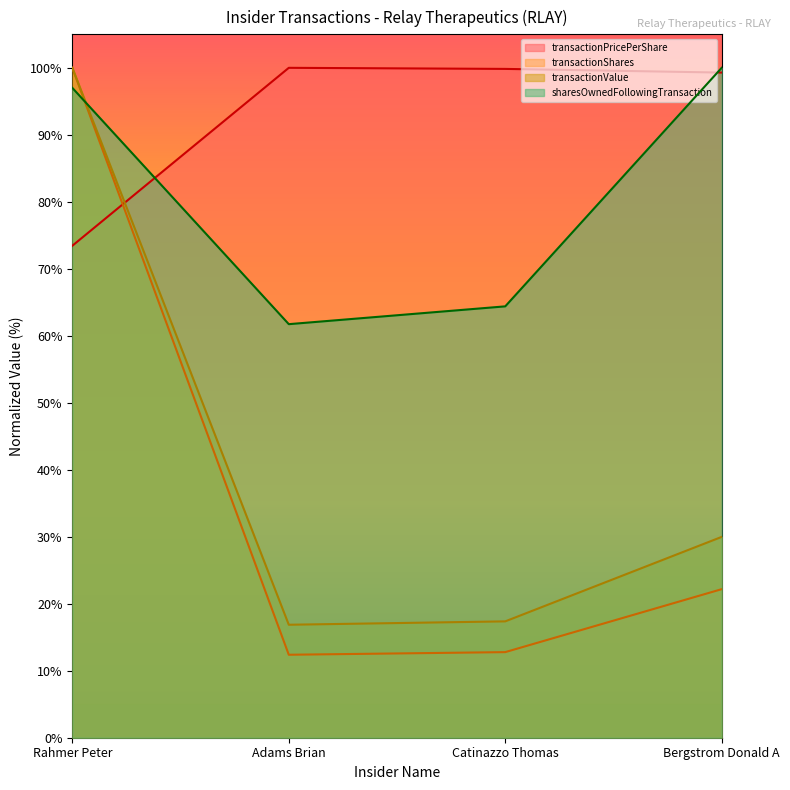

What is the approximate value of transactionValue at Catinazzo Thomas?

17.4